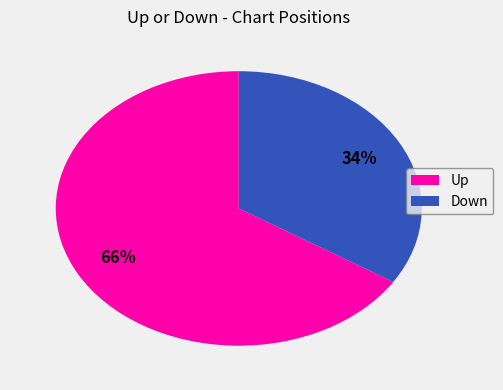

To the nearest percent, what is the difference between the largest and smallest slice percentages?

32%